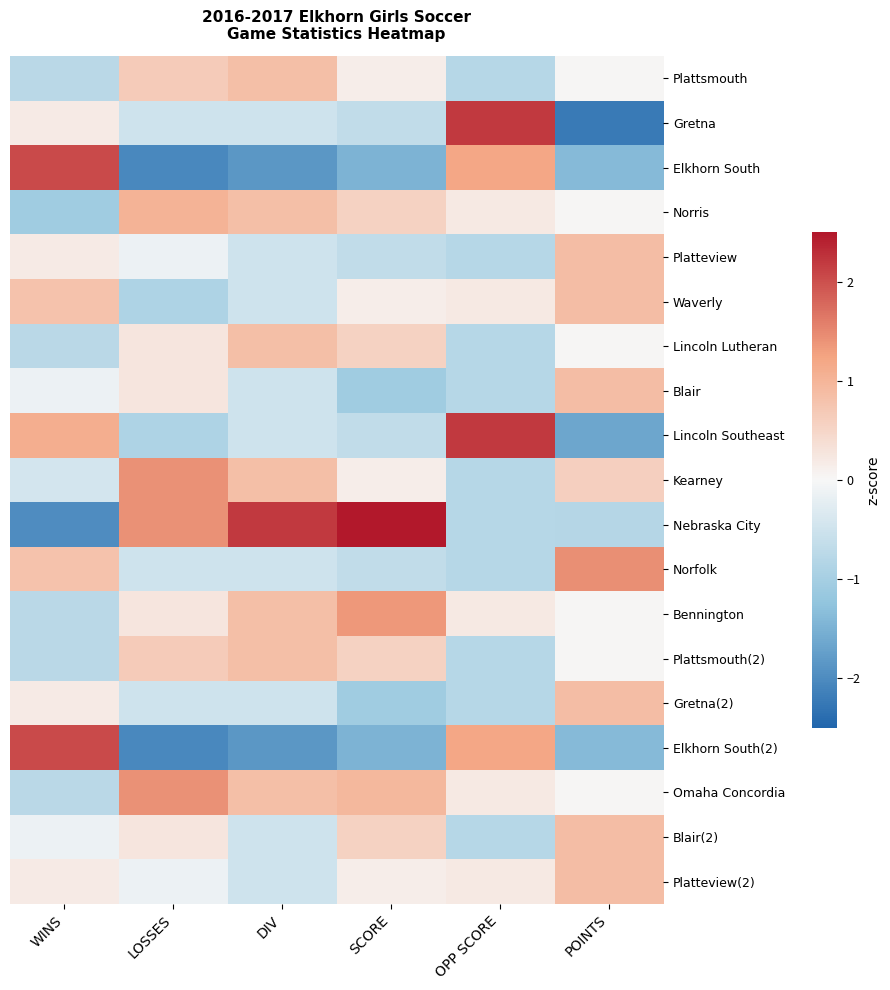

Reading left to right, what are all the values shown in this chart?

Plattsmouth: WINS=-0.7	LOSSES=0.6	DIV=0.9	SCORE=0.1	OPP SCORE=-0.8	POINTS=0.0
Gretna: WINS=0.2	LOSSES=-0.5	DIV=-0.5	SCORE=-0.7	OPP SCORE=2.2	POINTS=-2.2
Elkhorn South: WINS=2.0	LOSSES=-2.0	DIV=-1.8	SCORE=-1.5	OPP SCORE=1.2	POINTS=-1.4
Norris: WINS=-1.1	LOSSES=1.0	DIV=0.9	SCORE=0.6	OPP SCORE=0.2	POINTS=0.0
Platteview: WINS=0.2	LOSSES=-0.1	DIV=-0.5	SCORE=-0.7	OPP SCORE=-0.8	POINTS=0.9
Waverly: WINS=0.8	LOSSES=-0.9	DIV=-0.5	SCORE=0.1	OPP SCORE=0.2	POINTS=0.9
Lincoln Lutheran: WINS=-0.7	LOSSES=0.3	DIV=0.9	SCORE=0.6	OPP SCORE=-0.8	POINTS=0.0
Blair: WINS=-0.1	LOSSES=0.3	DIV=-0.5	SCORE=-1.1	OPP SCORE=-0.8	POINTS=0.9
Lincoln Southeast: WINS=1.1	LOSSES=-0.9	DIV=-0.5	SCORE=-0.7	OPP SCORE=2.2	POINTS=-1.7
Kearney: WINS=-0.4	LOSSES=1.4	DIV=0.9	SCORE=0.1	OPP SCORE=-0.8	POINTS=0.6
Nebraska City: WINS=-2.0	LOSSES=1.4	DIV=2.2	SCORE=2.5	OPP SCORE=-0.8	POINTS=-0.8
Norfolk: WINS=0.8	LOSSES=-0.5	DIV=-0.5	SCORE=-0.7	OPP SCORE=-0.8	POINTS=1.4
Bennington: WINS=-0.7	LOSSES=0.3	DIV=0.9	SCORE=1.4	OPP SCORE=0.2	POINTS=0.0
Plattsmouth(2): WINS=-0.7	LOSSES=0.6	DIV=0.9	SCORE=0.6	OPP SCORE=-0.8	POINTS=0.0
Gretna(2): WINS=0.2	LOSSES=-0.5	DIV=-0.5	SCORE=-1.1	OPP SCORE=-0.8	POINTS=0.9
Elkhorn South(2): WINS=2.0	LOSSES=-2.0	DIV=-1.8	SCORE=-1.5	OPP SCORE=1.2	POINTS=-1.4
Omaha Concordia: WINS=-0.7	LOSSES=1.4	DIV=0.9	SCORE=1.0	OPP SCORE=0.2	POINTS=0.0
Blair(2): WINS=-0.1	LOSSES=0.3	DIV=-0.5	SCORE=0.6	OPP SCORE=-0.8	POINTS=0.9
Platteview(2): WINS=0.2	LOSSES=-0.1	DIV=-0.5	SCORE=0.1	OPP SCORE=0.2	POINTS=0.9